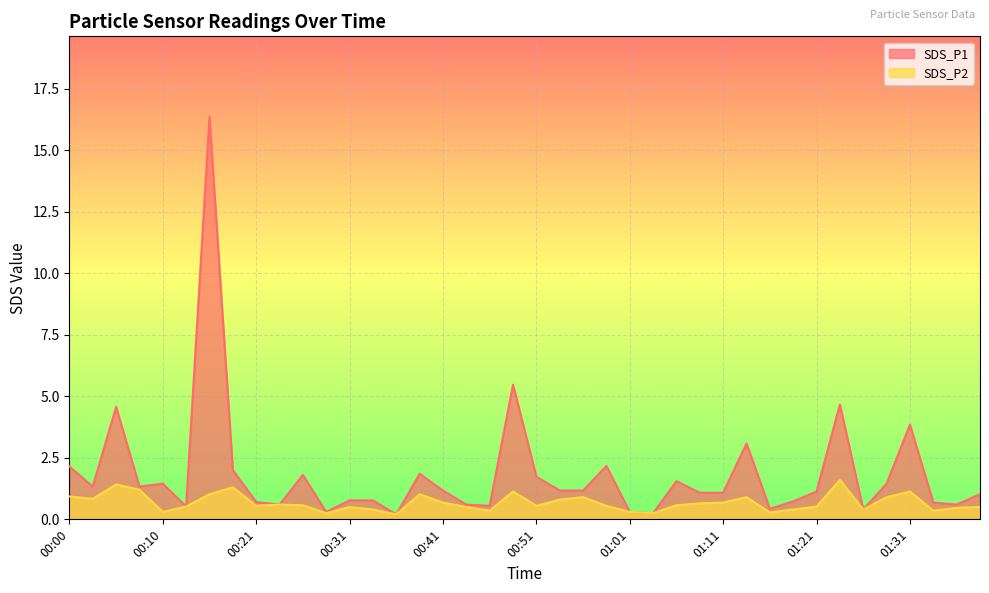

Reading left to right, list all the values displayed in this chart.

SDS_P1: 2.1	1.3	4.6	1.3	1.4	0.5	16.4	2.0	0.7	0.6	1.8	0.3	0.8	0.8	0.2	1.9	1.2	0.6	0.6	5.5	1.7	1.2	1.2	2.2	0.3	0.2	1.6	1.1	1.1	3.1	0.4	0.7	1.1	4.7	0.4	1.4	3.9	0.7	0.6	1.0
SDS_P2: 0.9	0.8	1.4	1.2	0.3	0.5	1.0	1.3	0.6	0.6	0.6	0.2	0.5	0.4	0.2	1.0	0.7	0.5	0.3	1.1	0.6	0.8	0.9	0.6	0.3	0.2	0.6	0.7	0.7	0.9	0.3	0.4	0.5	1.6	0.4	0.9	1.1	0.3	0.5	0.5